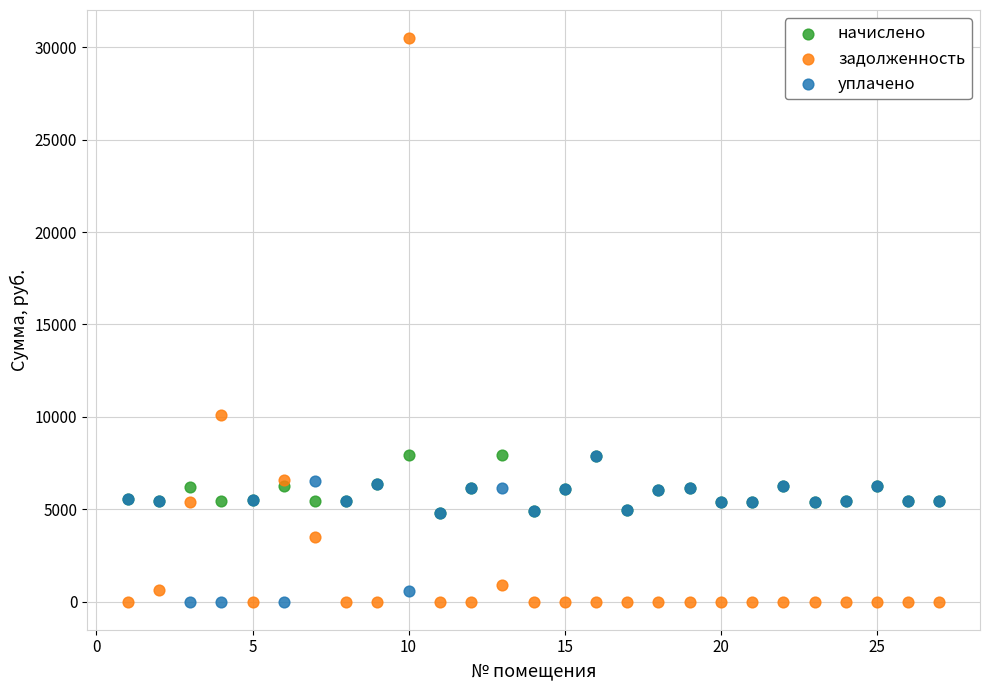

What are all the series names shown in the legend?

начислено, задолженность, уплачено